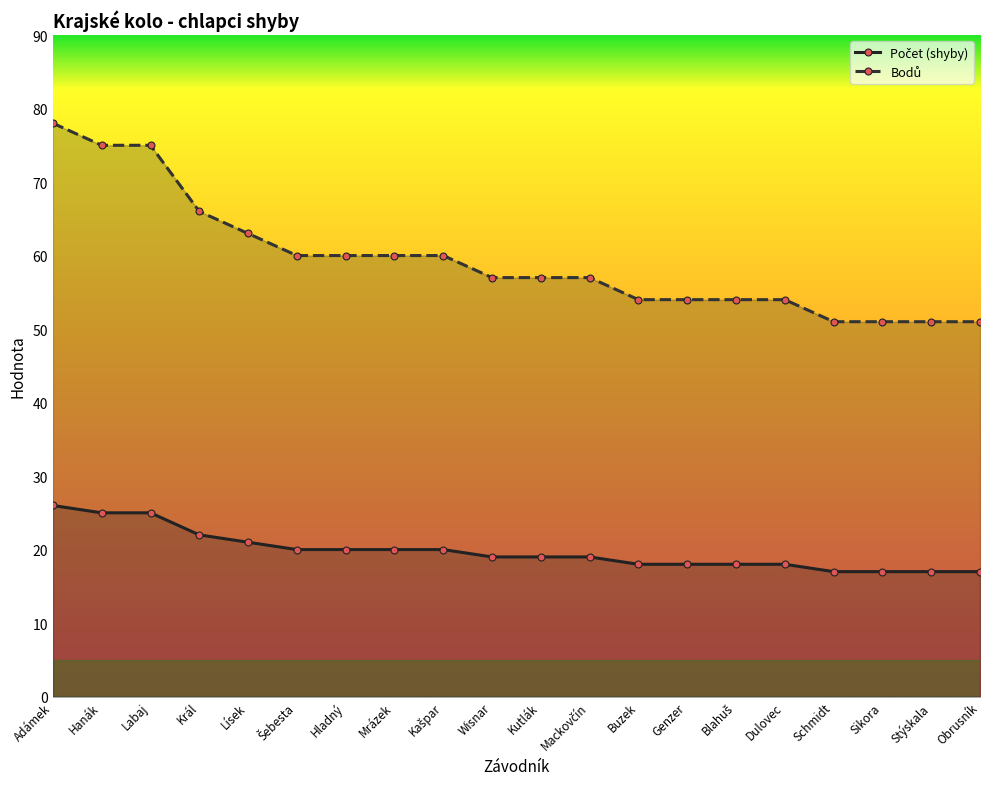

List the series in order of their overall mean, lowest first.

Počet (shyby), Bodů